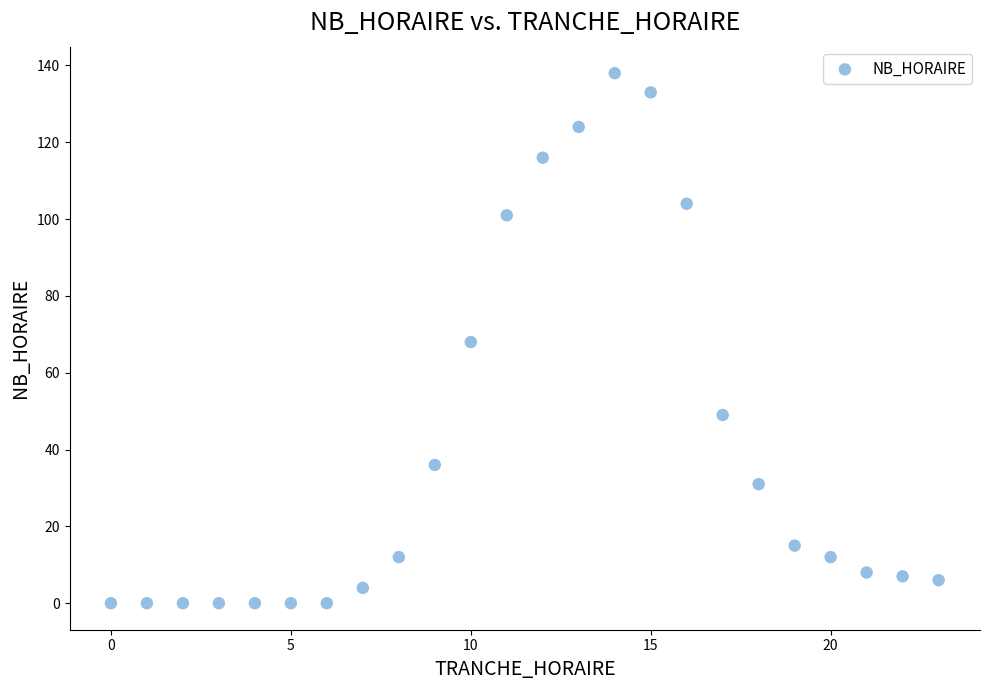

What is the range of X values (max minus min)?

23